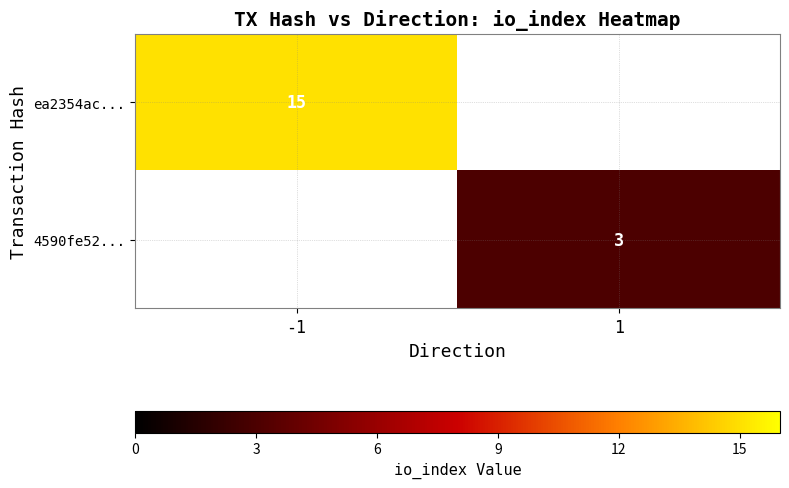

The value of ea2354ac... at -1 is 15. True or false?

True